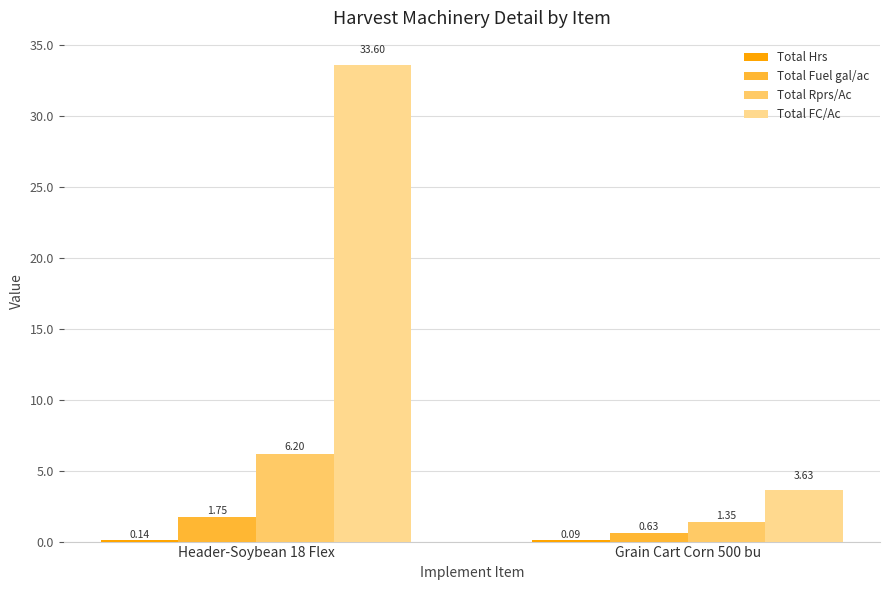

How many data points in Total Fuel gal/ac are above 1?

1